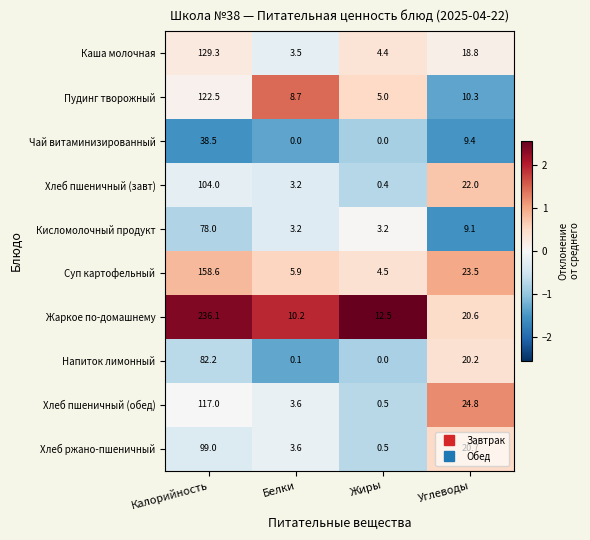

Which series has the widest spread of values?

Жаркое по-домашнему